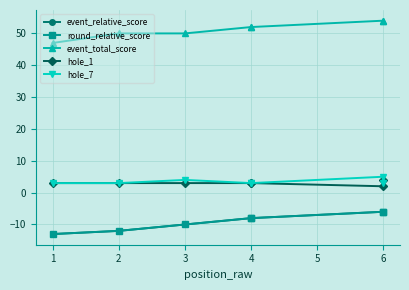

Which series has the largest total across all categories?

event_total_score